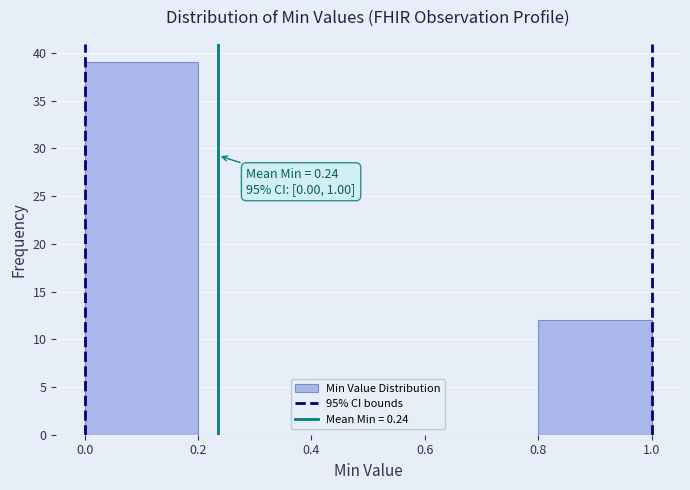

Which range on the x-axis has the tallest bar?

0.0 to 0.2